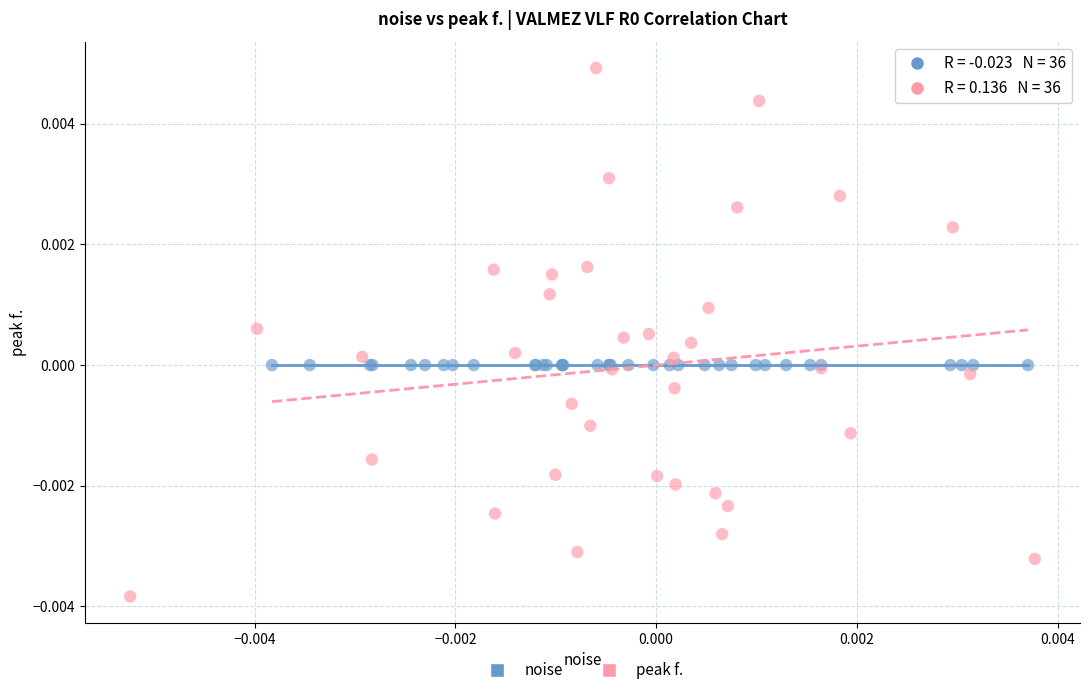

Which series contains the lowest Y value?

peak f.